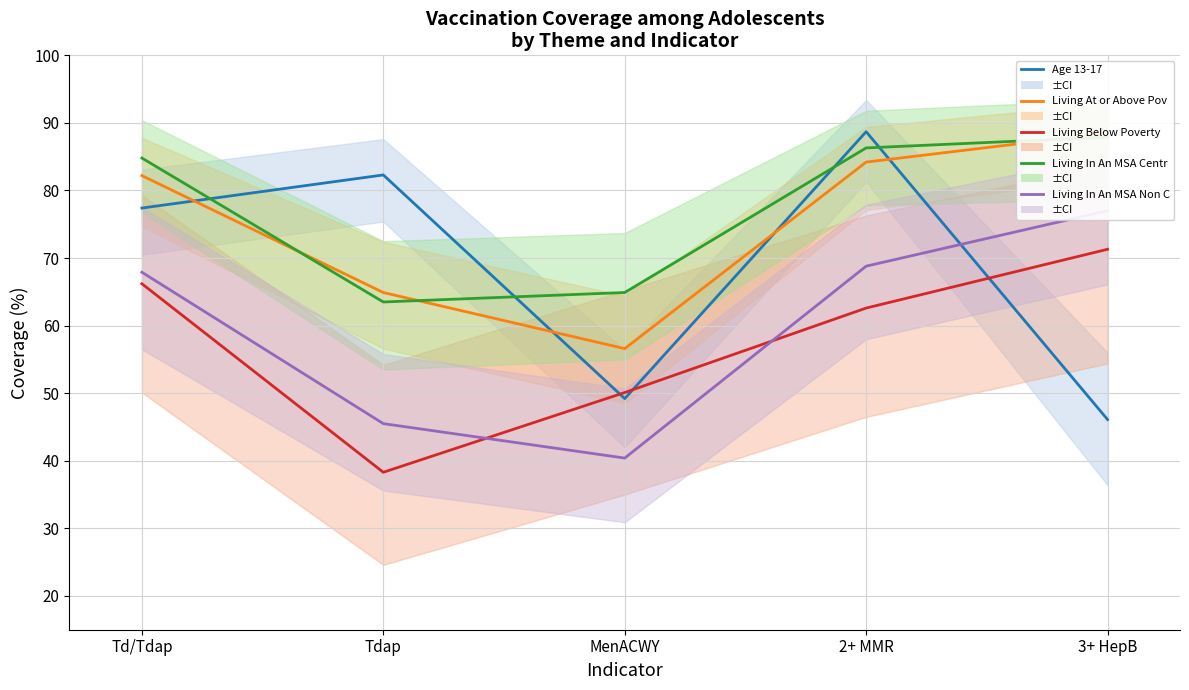

At which category is the sum across all series the highest?

2+ MMR